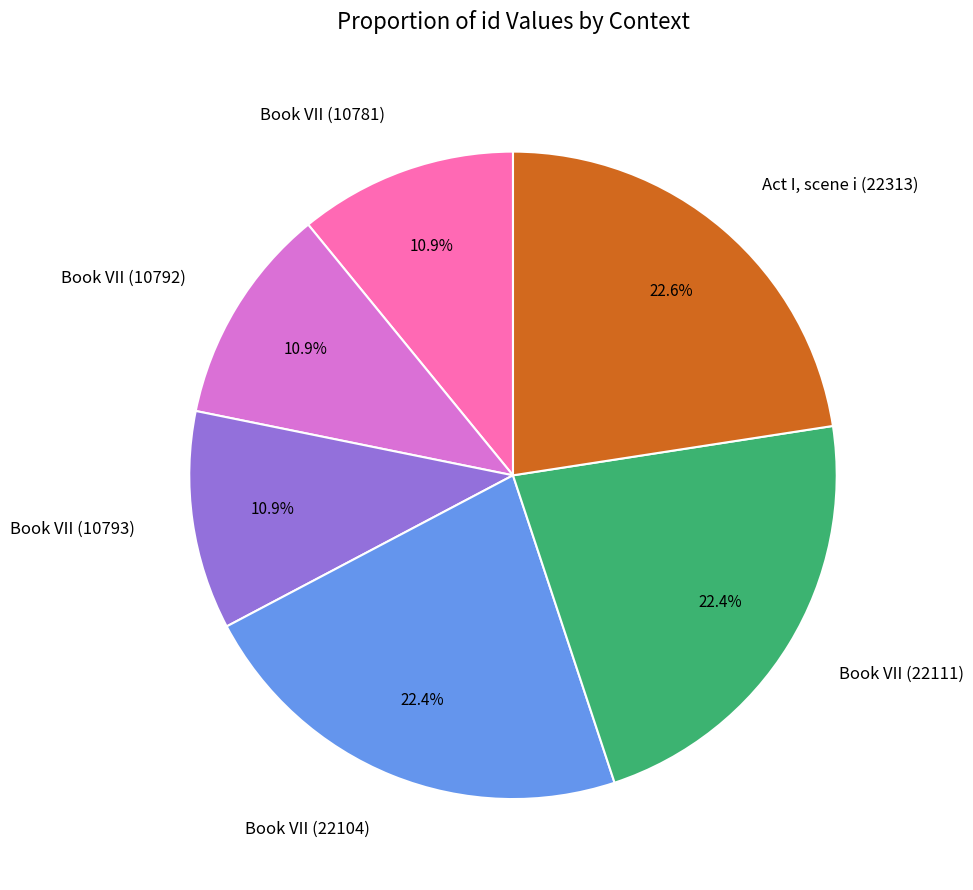

What percentage is the Act I, scene i (22313) slice, to the nearest percent?

23%